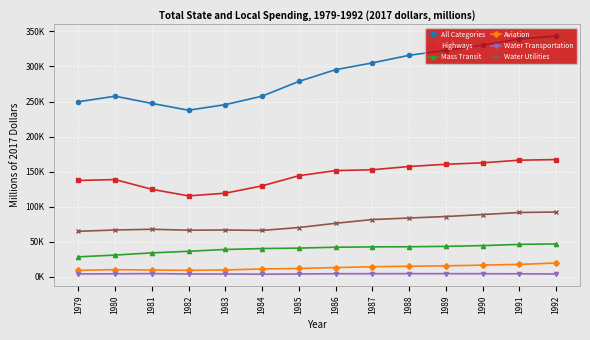

True or false: Water Utilities and Highways intersect in this chart.

False